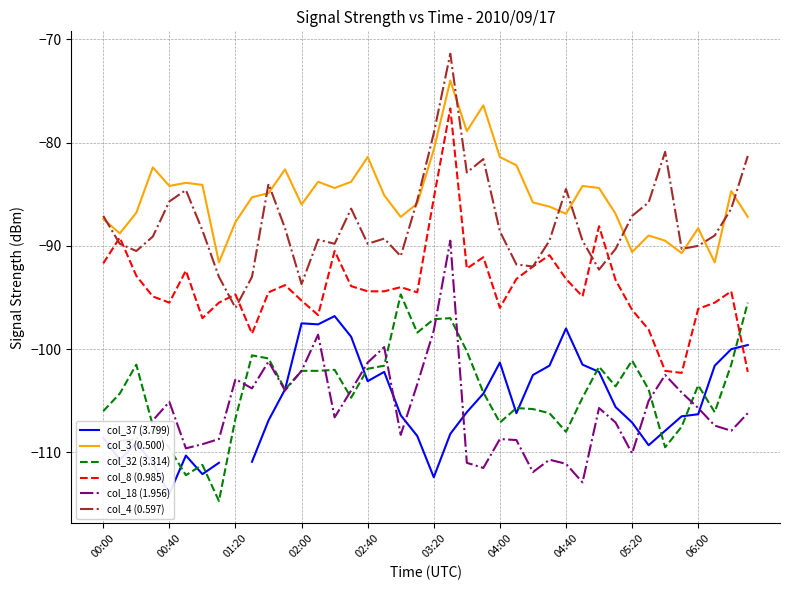

Is this an area chart (filled region under the line)?

No